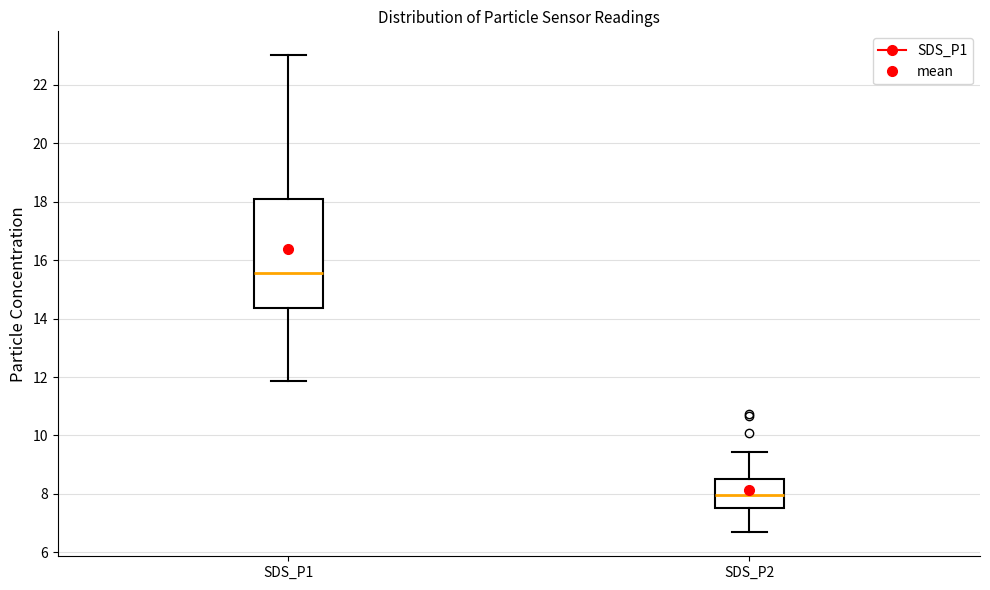

Where is the lower edge of the box for SDS_P1 on the y-axis? The values are not printed on the chart, so give them approximately, as read against the axis.

14.4